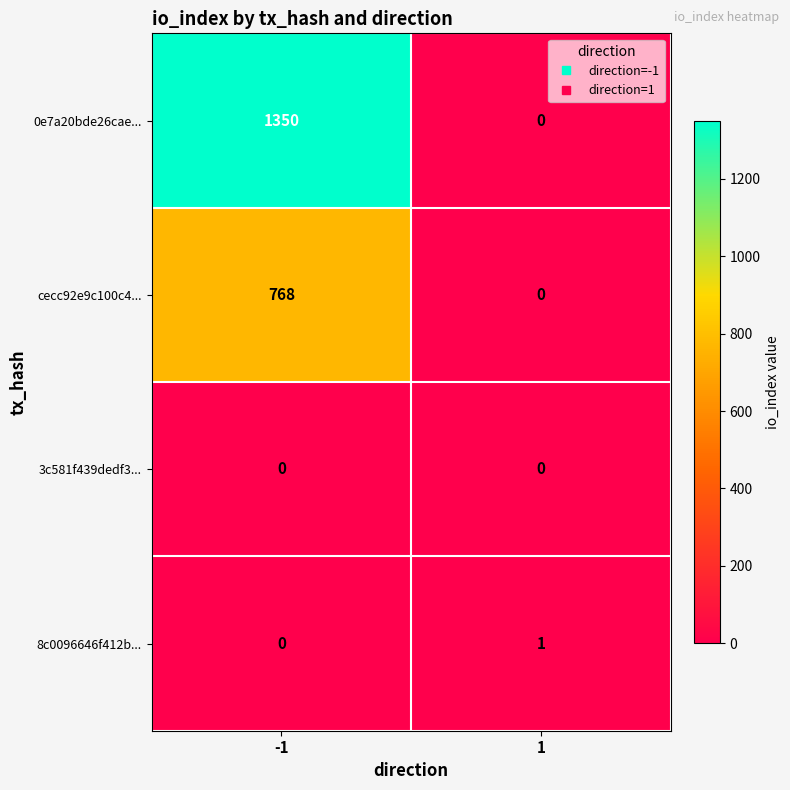

The value of 8c0096646f412b... at 1 is 1. True or false?

True